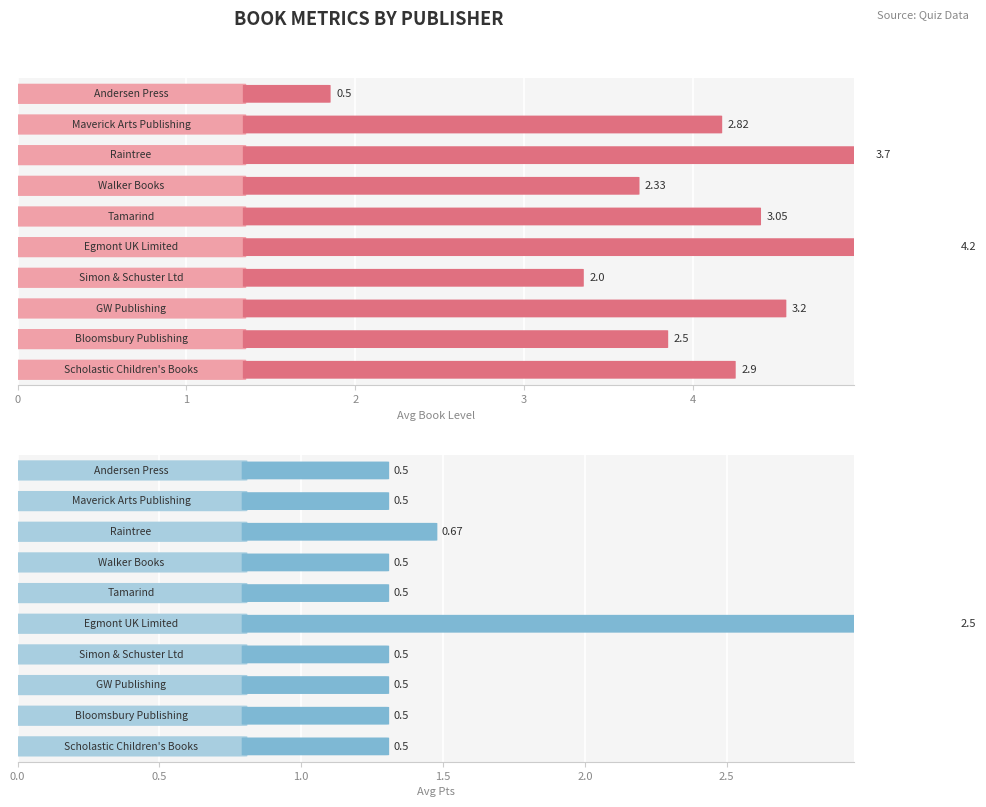

Rank the series at GW Publishing from lowest to highest value.

Avg Pts, Avg Book Level